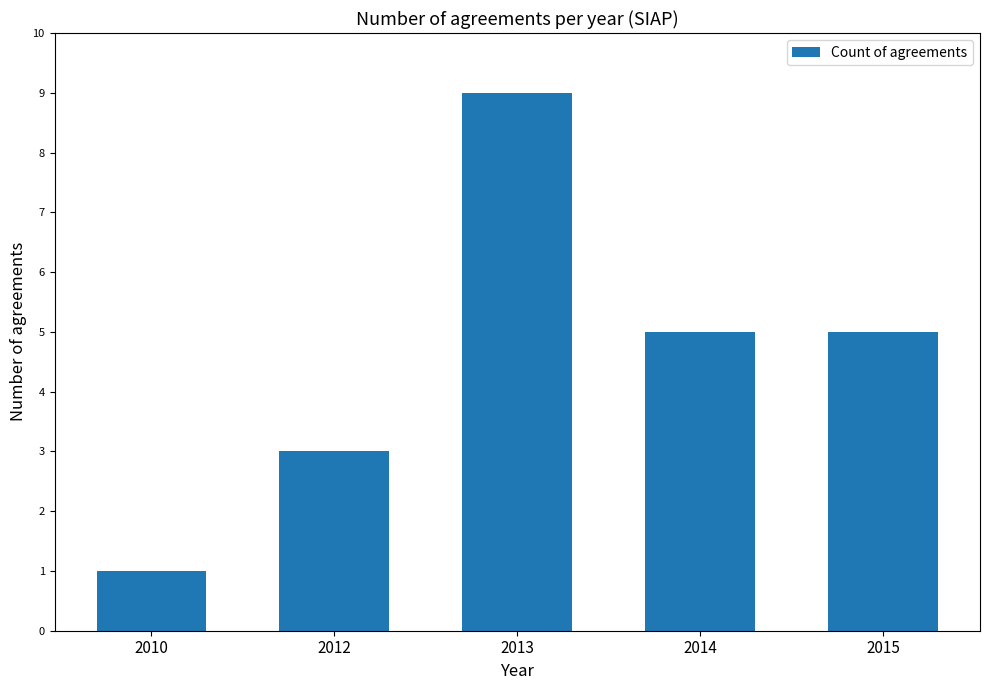

Which has a higher value, 2014 or 2012?

2014